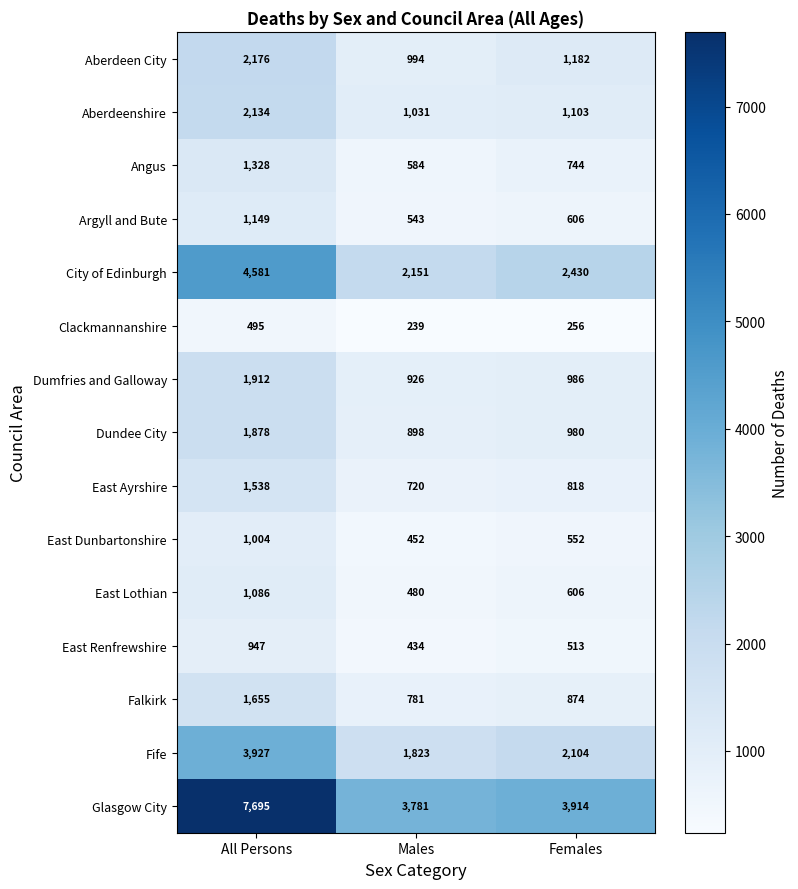

True or false: East Lothian has a value of 480 at Males.

True